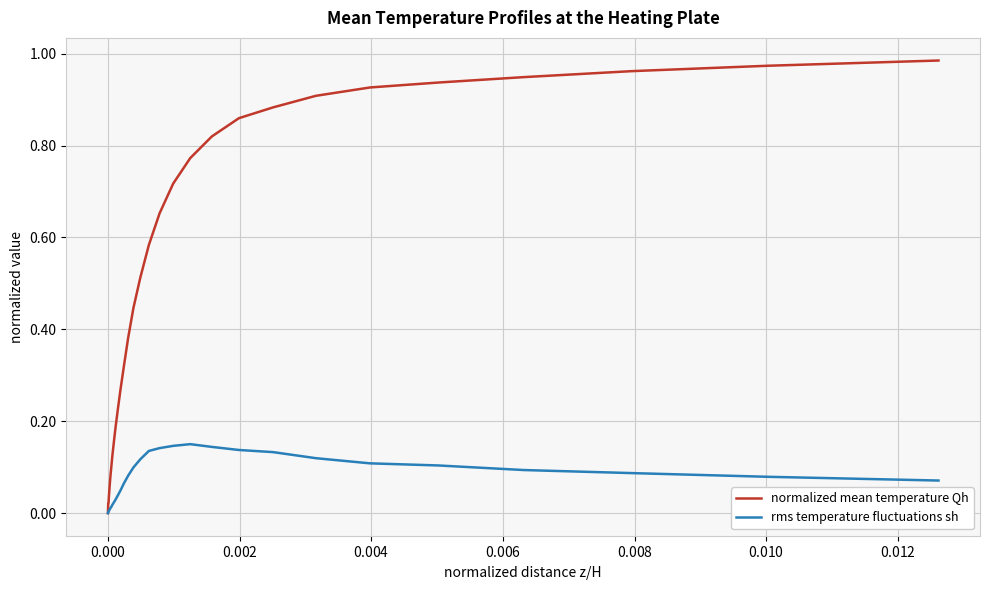

Rank the series by their maximum value, from lowest to highest.

rms temperature fluctuations sh, normalized mean temperature Qh